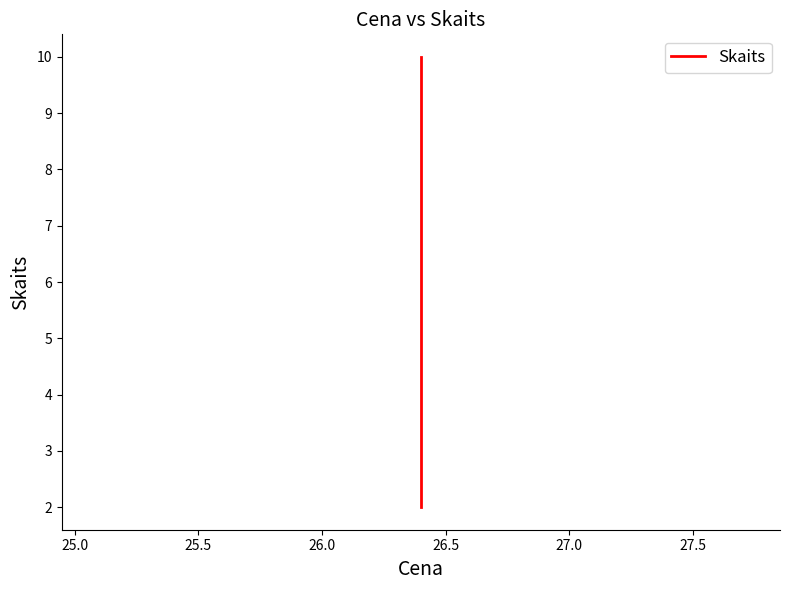

Is it true that the value at 25.0 is 3?

False